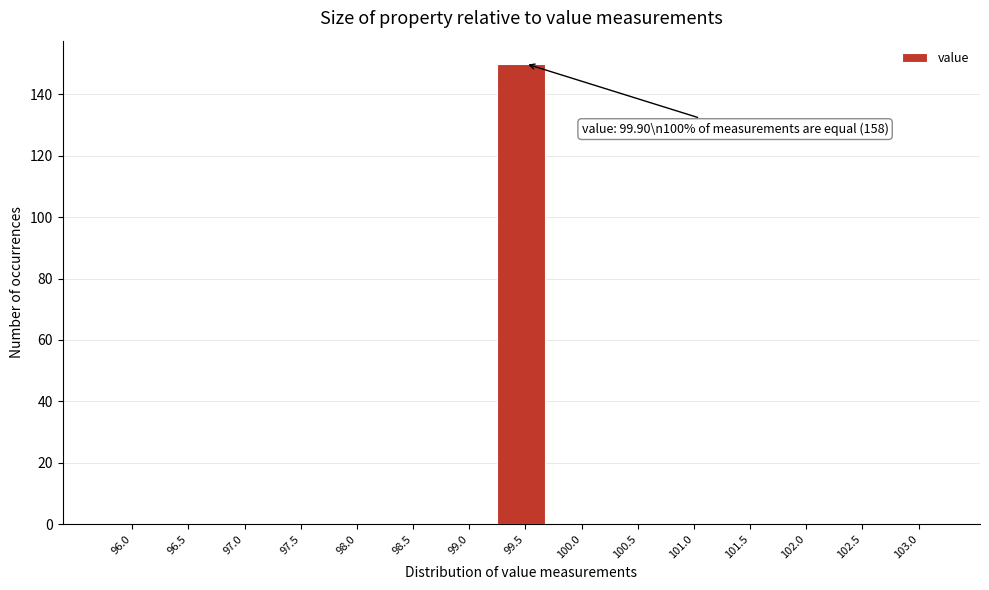

Reading right to left, list all the values displayed in this chart.

103.0=0	102.5=0	102.0=0	101.5=0	101.0=0	100.5=0	100.0=0	99.5=150	99.0=0	98.5=0	98.0=0	97.5=0	97.0=0	96.5=0	96.0=0